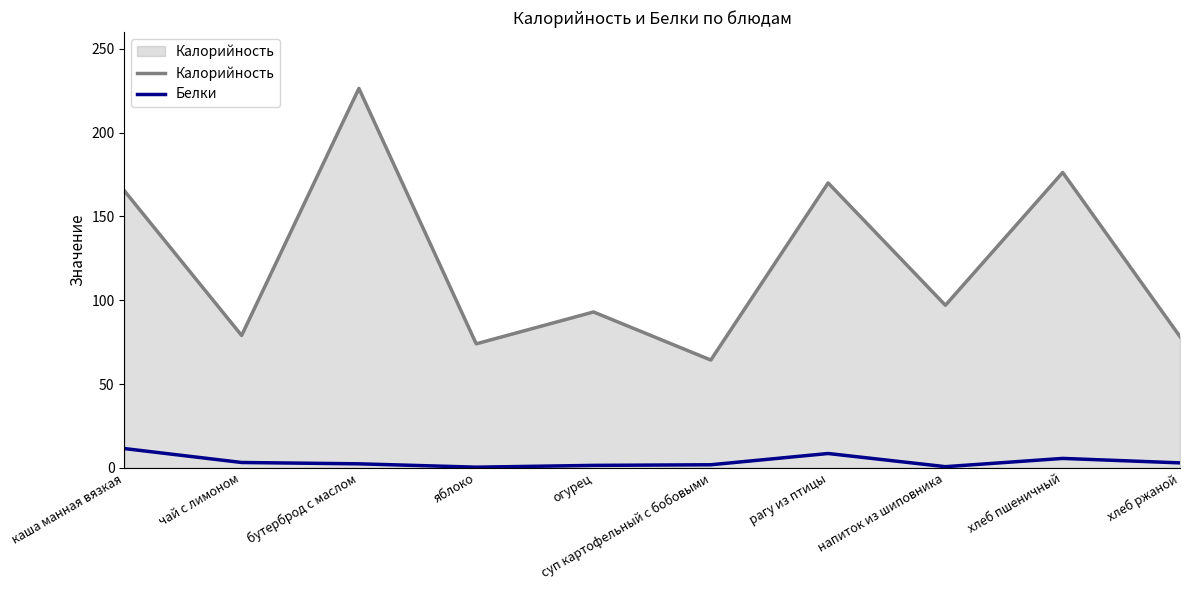

At which category does Белки reach its first local valley?

яблоко